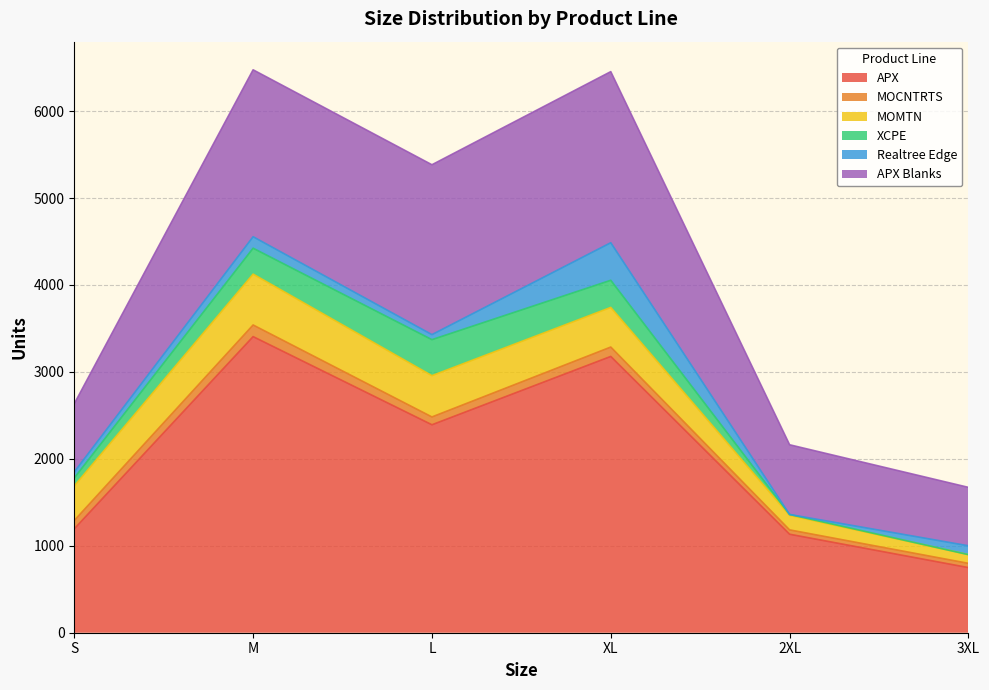

What position from the left is L?

3